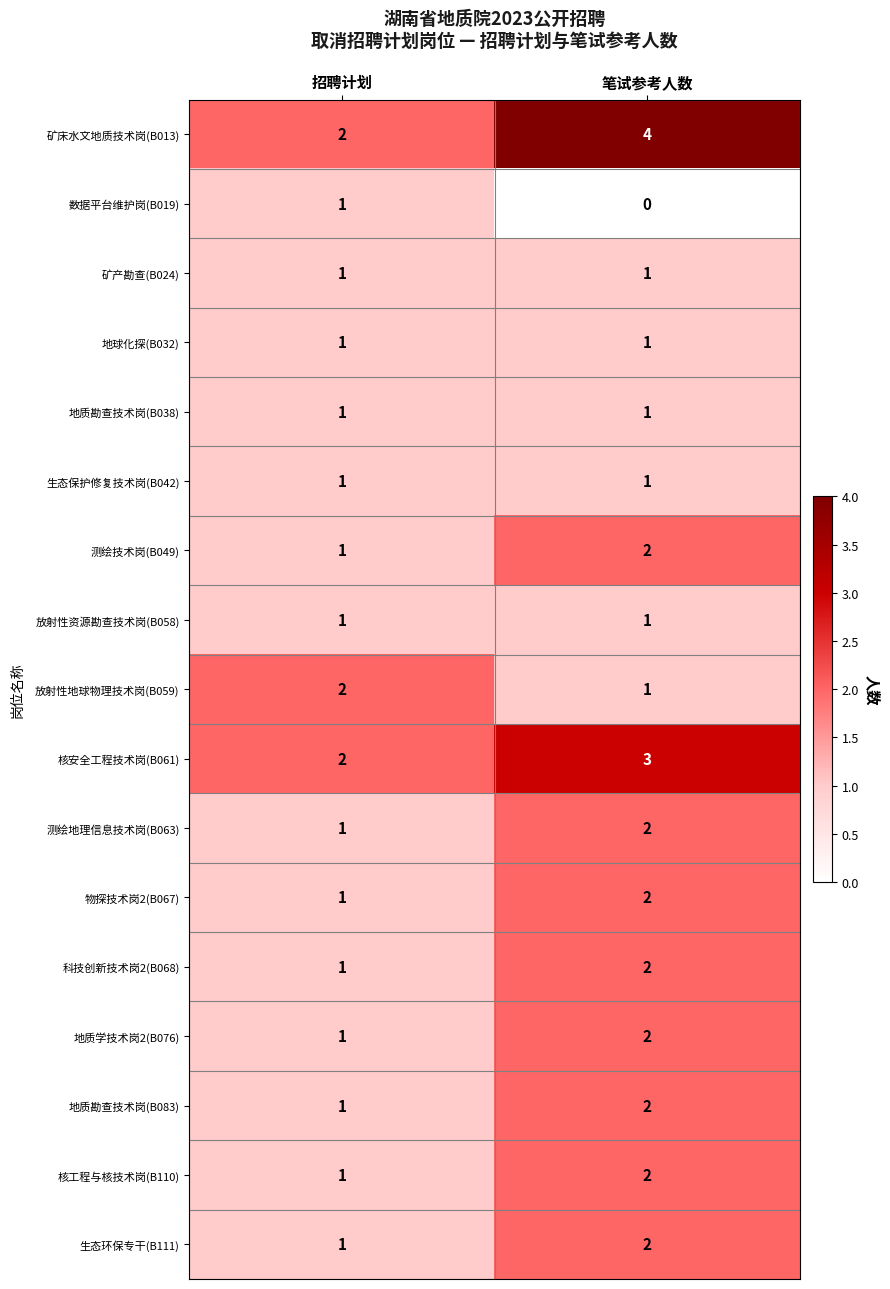

What is the sum of all 生态环保专干(B111) values?

3